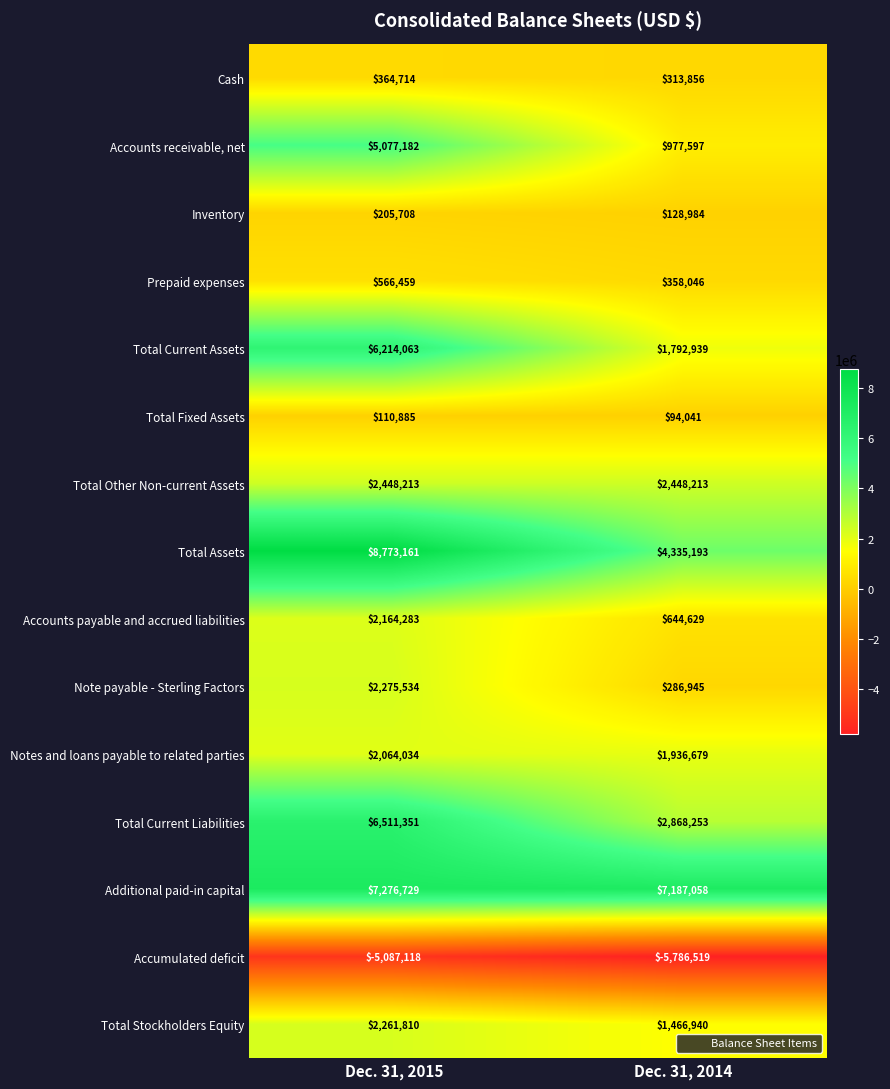

What is the spread (max minus min) of values at Dec. 31, 2014?

12973577